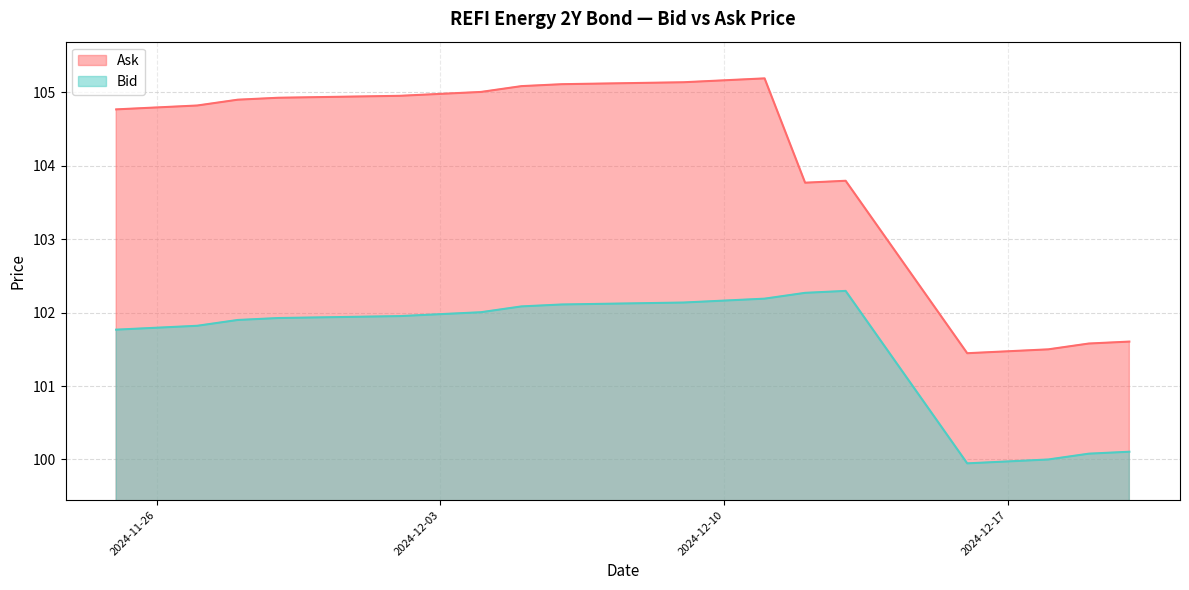

Which series has the largest range (max minus min)?

Ask